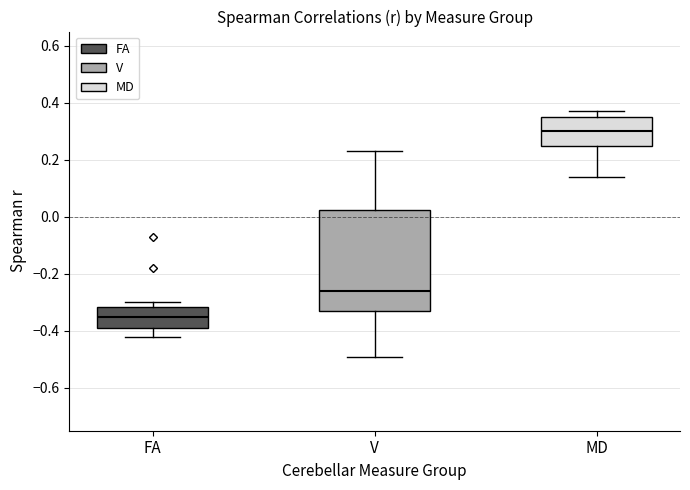

Reading left to right, read every box against the y-axis: the position of its median line, the range the box covers, and the ends of its whiskers. The values are not printed on the chart, so give them approximately, as read against the axis.

FA: median -0.34, box -0.38 to -0.32, whiskers -0.42 to -0.30
V: median -0.26, box -0.32 to 0.02, whiskers -0.48 to 0.24
MD: median 0.30, box 0.26 to 0.36, whiskers 0.14 to 0.38